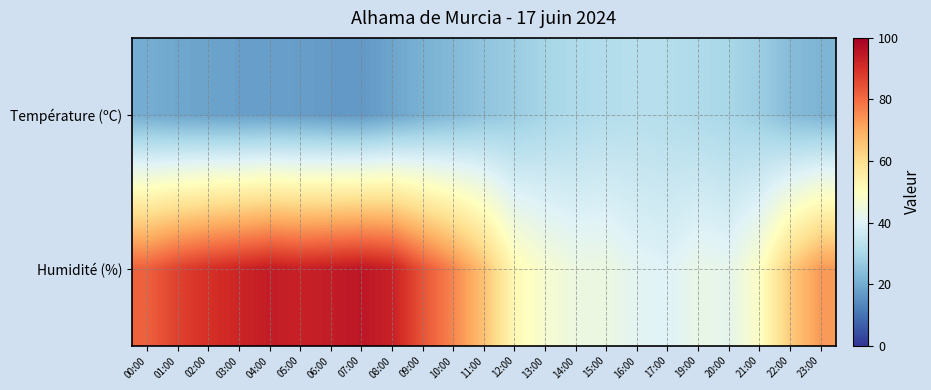

Reading left to right, what are all the values shown in this chart?

Température (ºC): 00:00=20.3	01:00=19.0	02:00=18.4	03:00=17.9	04:00=17.9	05:00=17.5	06:00=16.8	07:00=16.5	08:00=18.7	09:00=21.2	10:00=23.0	11:00=25.4	12:00=27.2	13:00=29.4	14:00=30.9	15:00=31.7	16:00=32.4	17:00=32.0	19:00=30.9	20:00=29.7	21:00=27.6	22:00=23.6	23:00=22.0
Humidité (%): 00:00=82.0	01:00=87.0	02:00=90.0	03:00=92.0	04:00=94.0	05:00=93.0	06:00=94.0	07:00=95.0	08:00=93.0	09:00=84.0	10:00=76.0	11:00=66.0	12:00=52.0	13:00=47.0	14:00=44.0	15:00=44.0	16:00=41.0	17:00=40.0	19:00=43.0	20:00=42.0	21:00=49.0	22:00=64.0	23:00=73.0